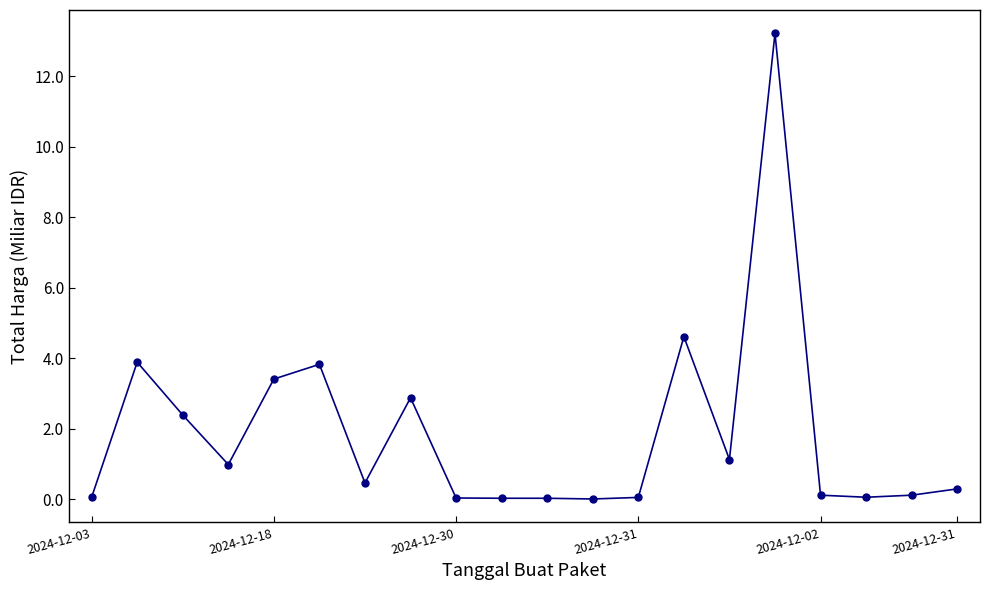

What is the greatest value displayed?

13.2